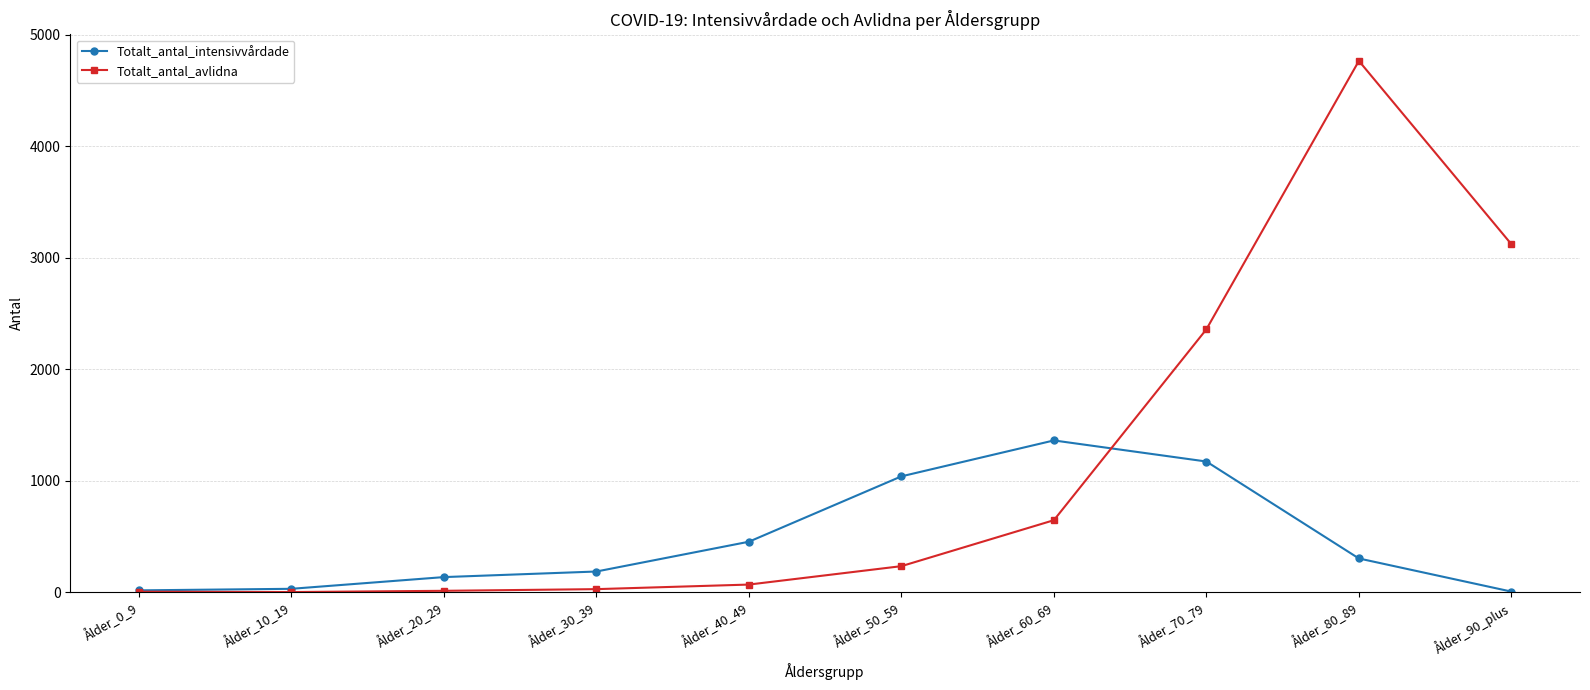

The value of Totalt_antal_avlidna at Ålder_10_19 is 3. True or false?

True